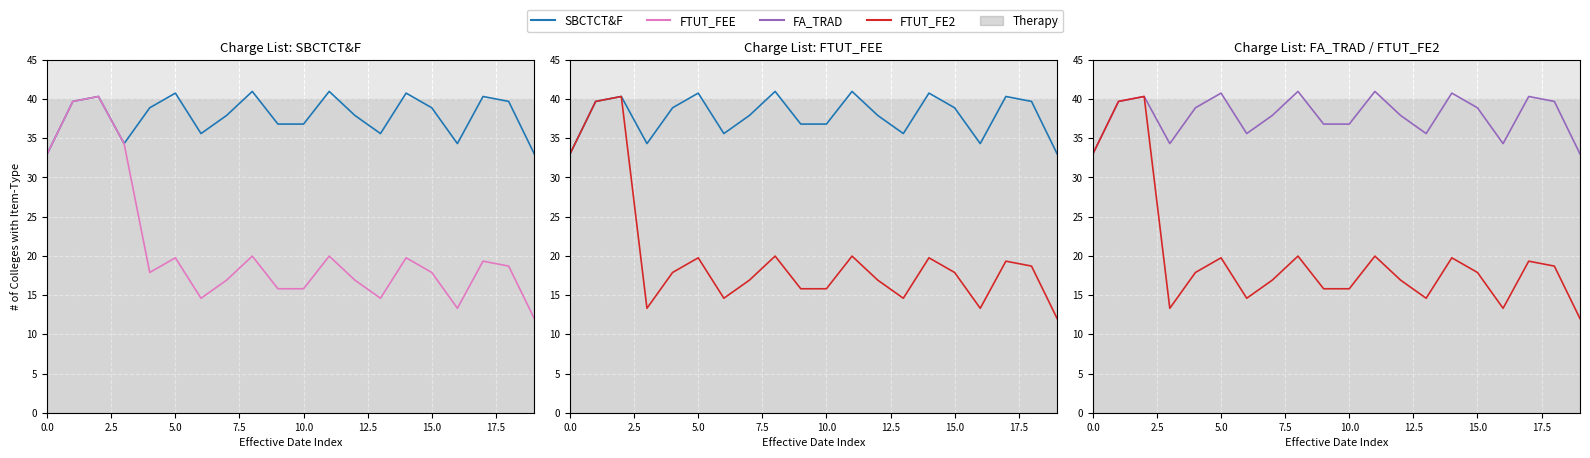

How many data points in FA_TRAD are above 38?

10